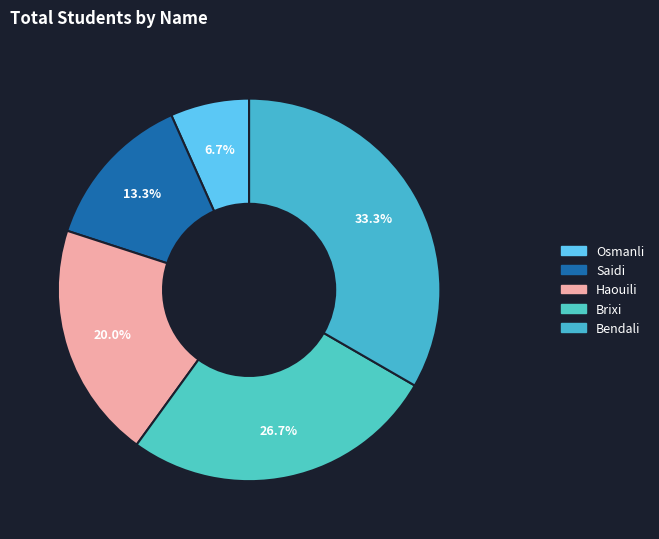

Count the number of slices in the pie.

5